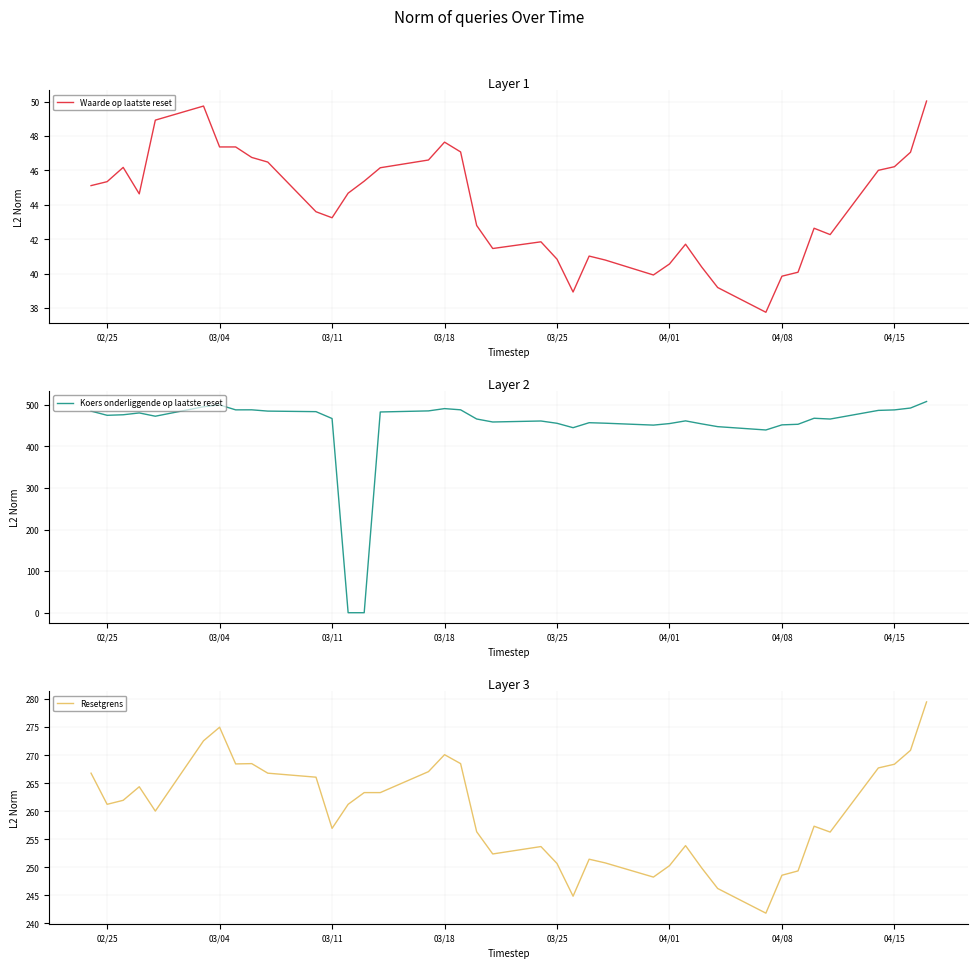

What is the value of the Koers onderliggende op laatste reset point at the 20th from the left?

458.9